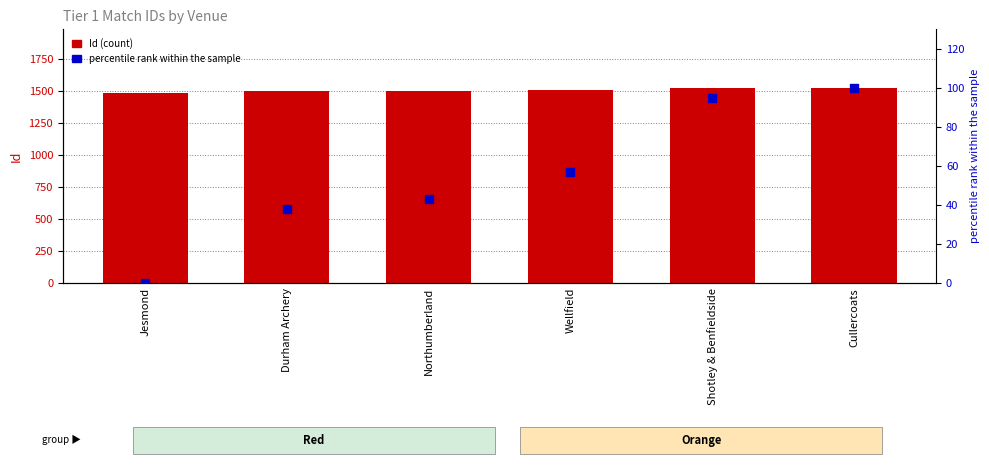

Is the value of percentile rank within the sample at Jesmond greater than the value of Id at Northumberland?

No